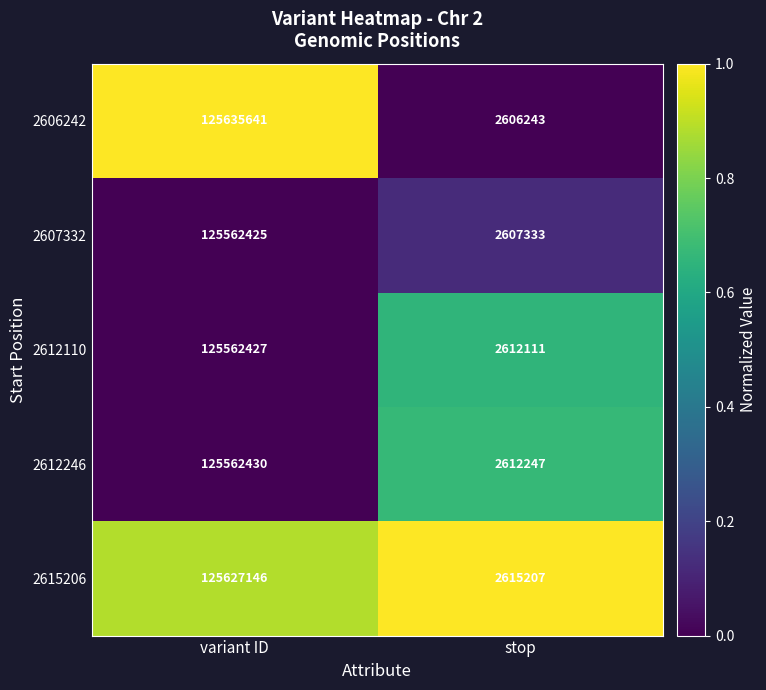

The value of 2612110 at stop is 3669009. True or false?

False